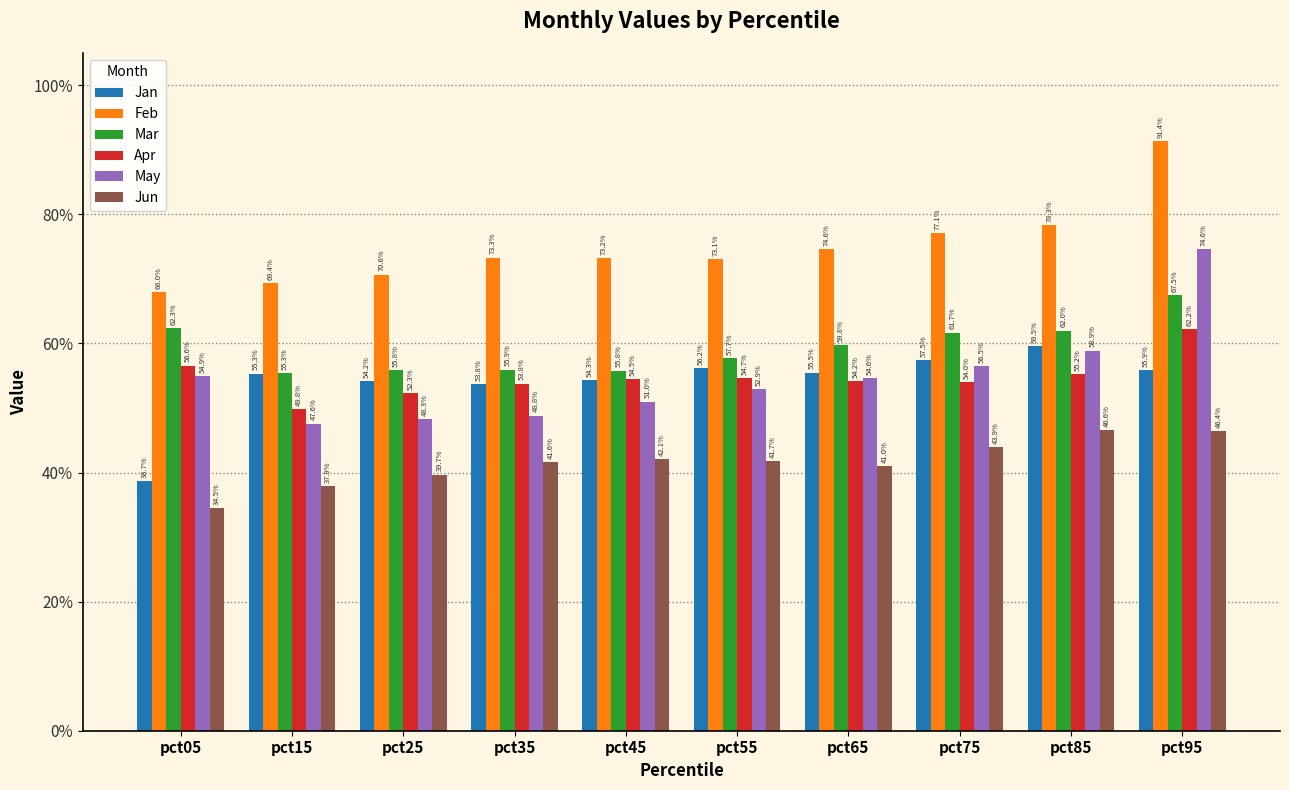

What value does the May series have at pct65?

0.5